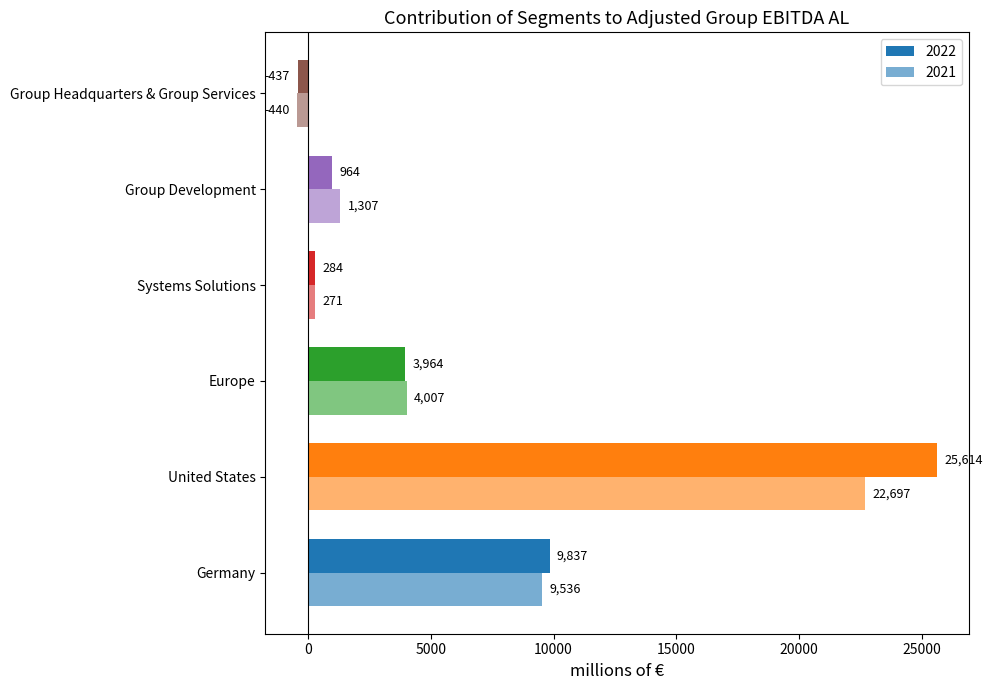

Reading left to right, extract all data points from this chart.

2022: Germany=9837	United States=25614	Europe=3964	Systems Solutions=284	Group Development=964	Group Headquarters & Group Services=-437
2021: Germany=9536	United States=22697	Europe=4007	Systems Solutions=271	Group Development=1307	Group Headquarters & Group Services=-440